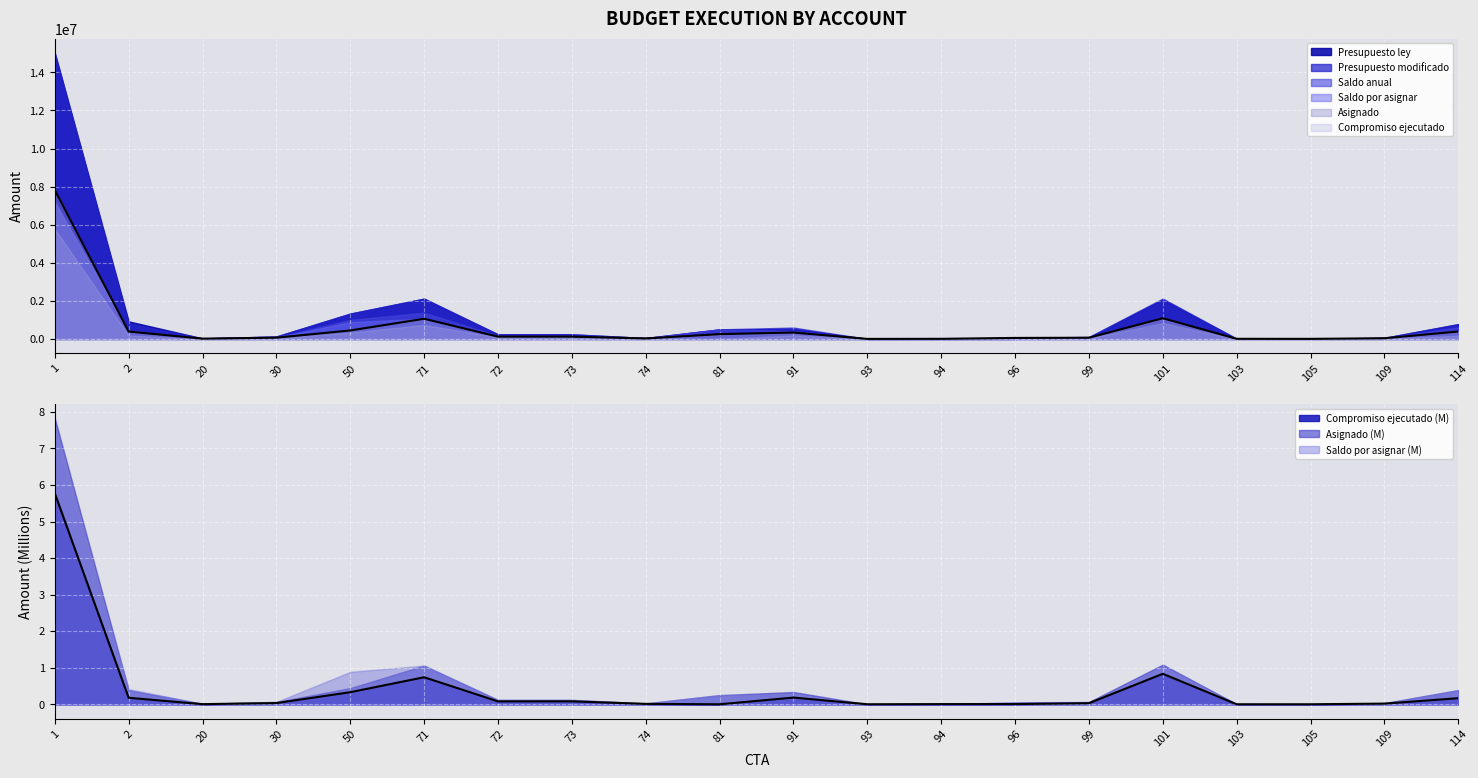

List the series in order of their peak value, highest first.

Presupuesto ley, Presupuesto modificado, Asignado, Saldo anual, Saldo por asignar, Compromiso ejecutado